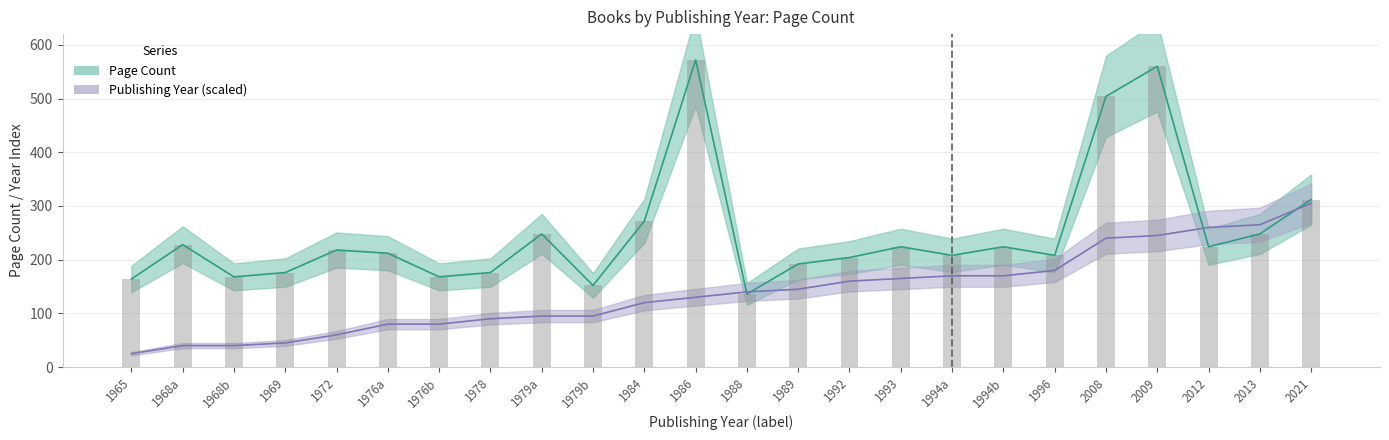

How many series are shown in this chart?

2